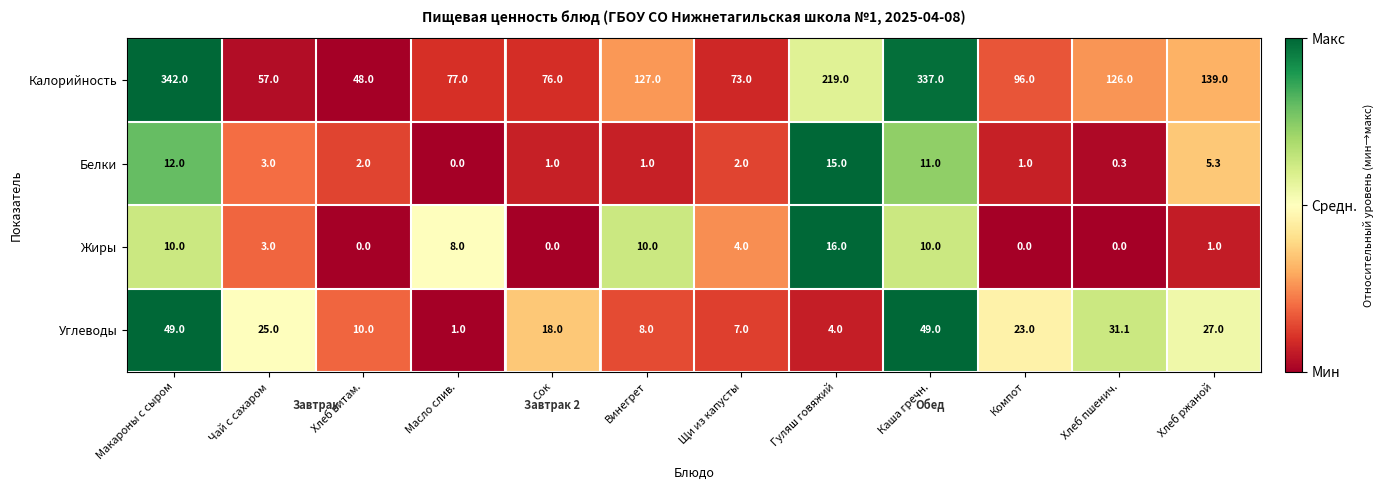

Is it true that Калорийность equals 52.6 at Хлеб ржаной?

False